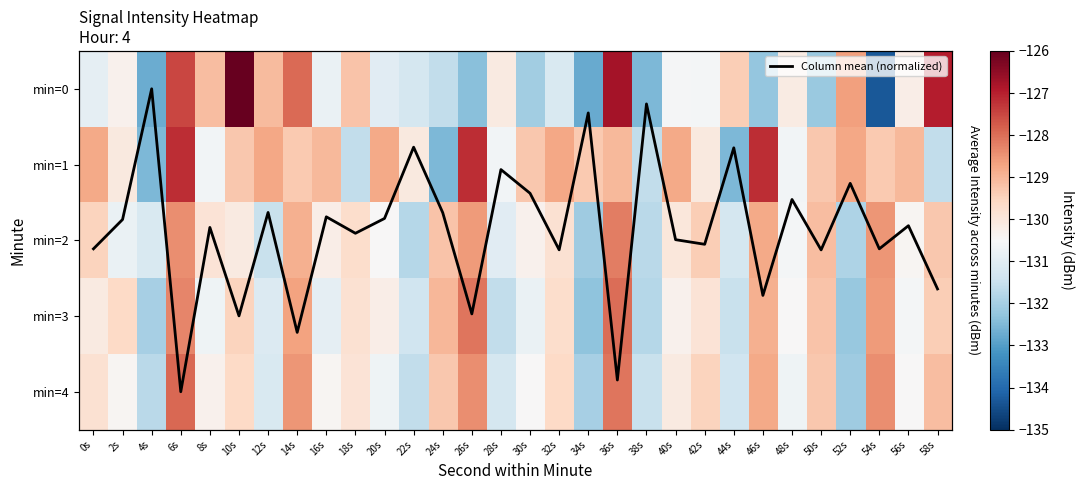

Where is min=2 nearest to the value -130?

40s